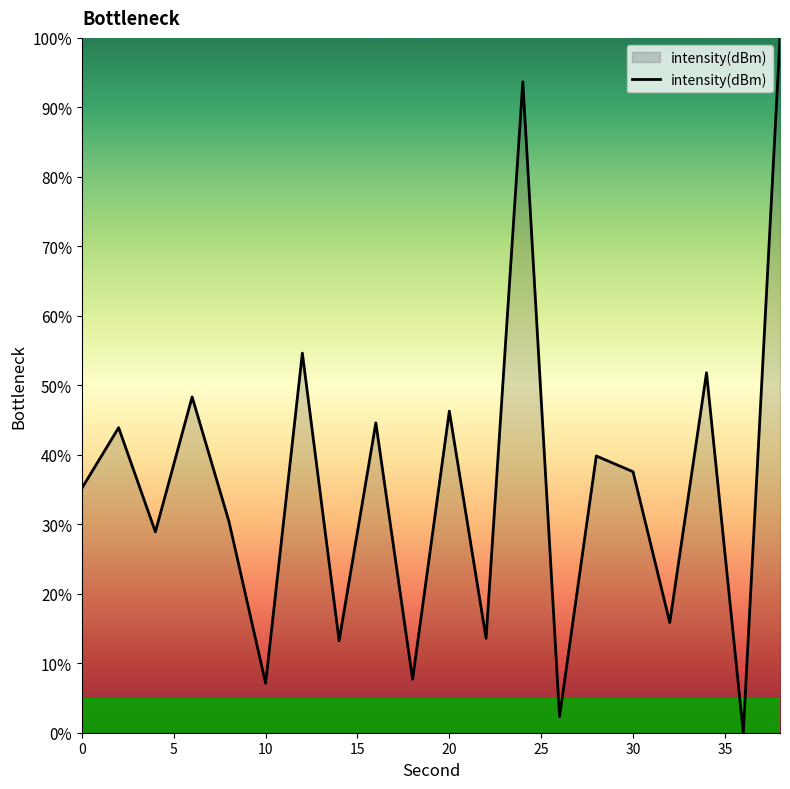

What is the difference between the maximum and minimum values?

100.0